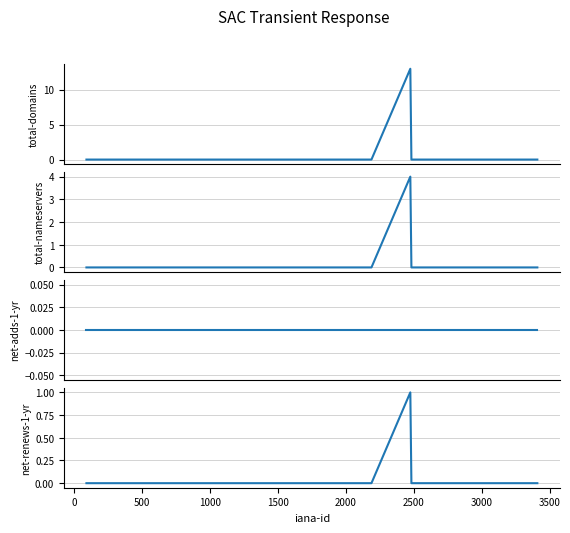

True or false: net-adds-1-yr and net-renews-1-yr intersect in this chart.

False